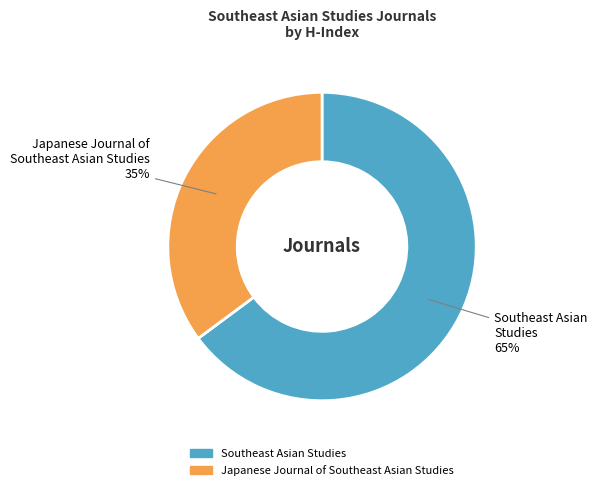

How many segments does this pie chart have?

2